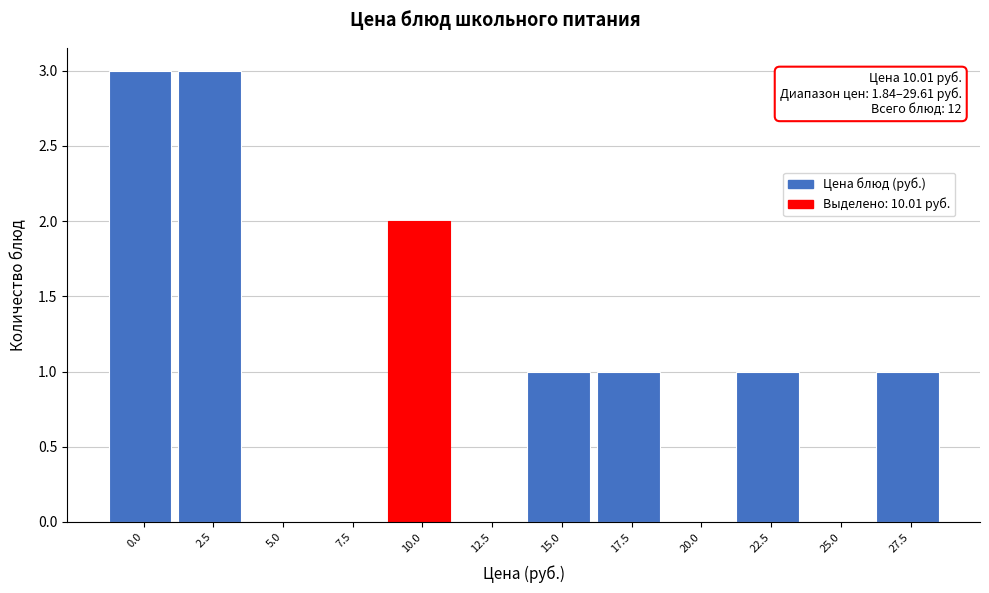

Reading left to right, transcribe all the data shown in this chart.

0.0=3	2.5=3	5.0=0	7.5=0	10.0=2	12.5=0	15.0=1	17.5=1	20.0=0	22.5=1	25.0=0	27.5=1